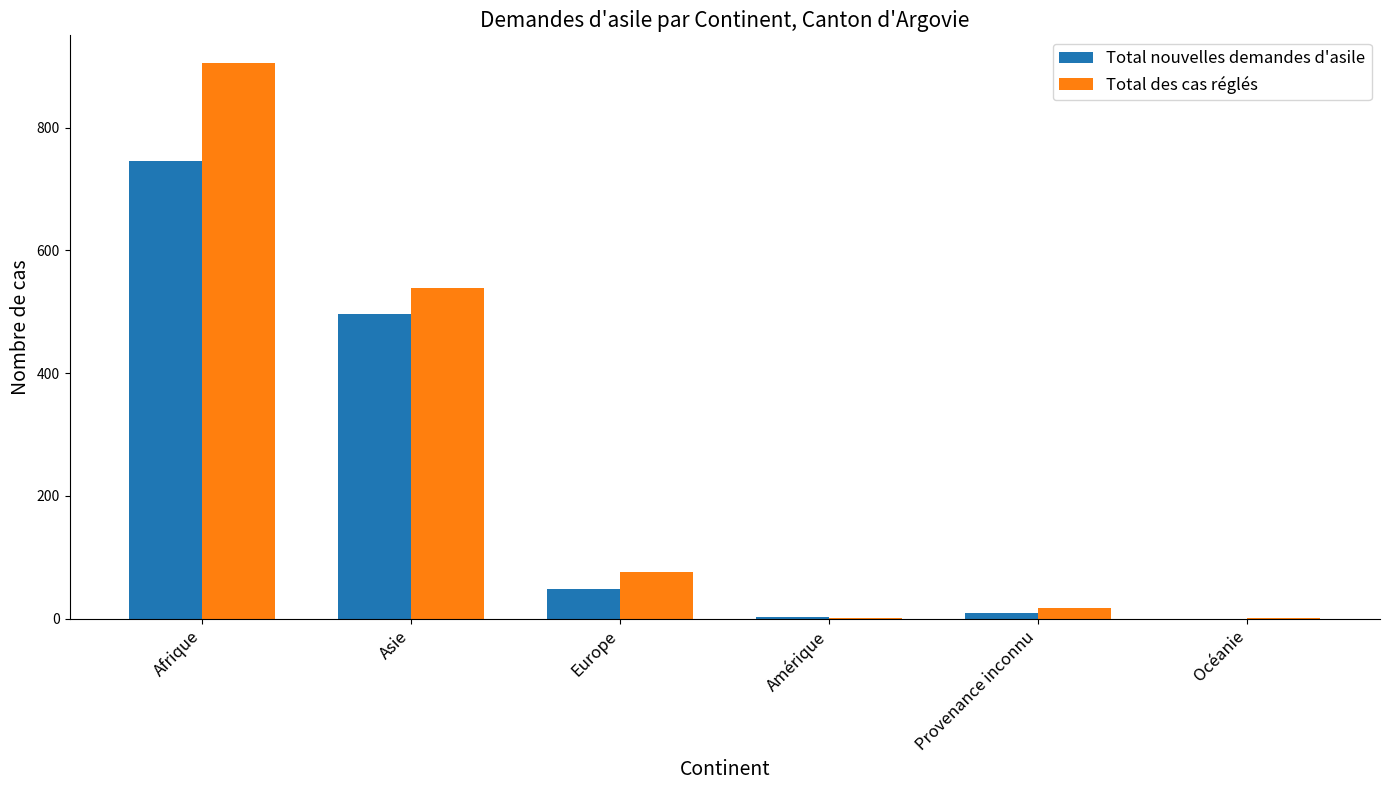

Are the bars horizontal?

No